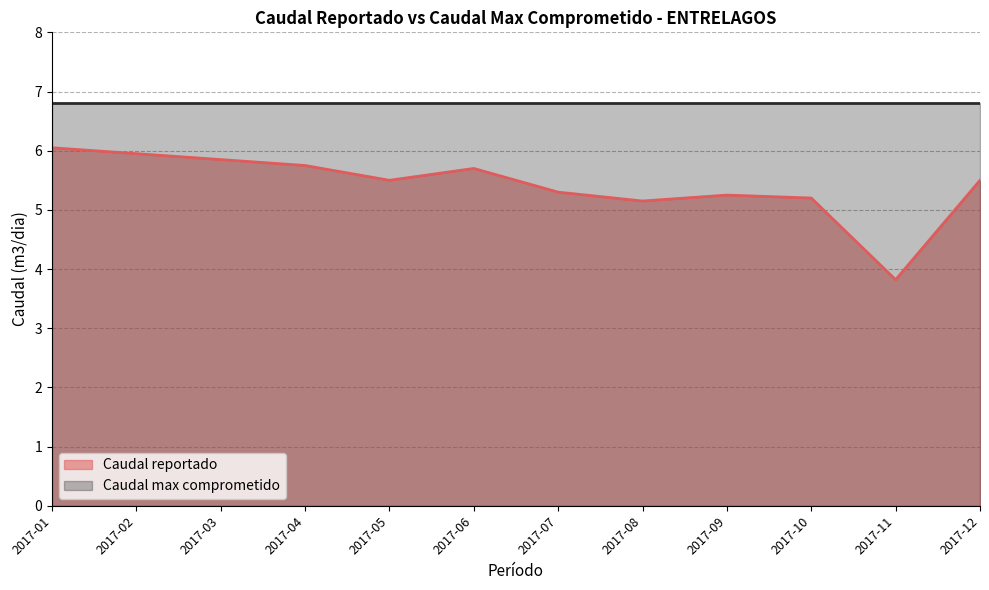

Rank the categories by value from highest to lowest.

2017-01, 2017-02, 2017-03, 2017-04, 2017-06, 2017-05, 2017-12, 2017-07, 2017-09, 2017-10, 2017-08, 2017-11